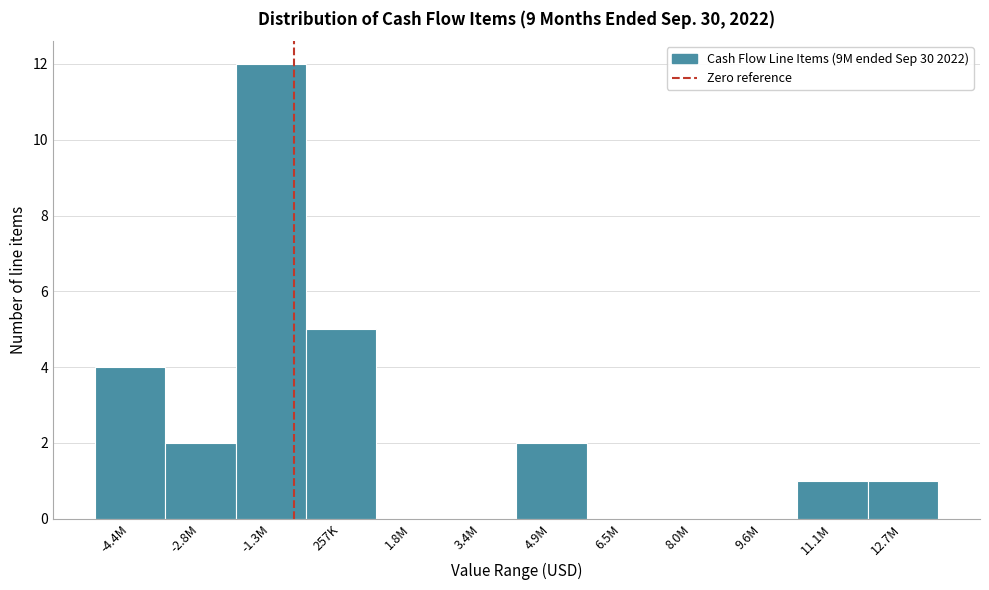

Reading left to right, transcribe all the data shown in this chart.

-4.4M=4	-2.8M=2	-1.3M=12	257K=5	1.8M=0	3.4M=0	4.9M=2	6.5M=0	8.0M=0	9.6M=0	11.1M=1	12.7M=1